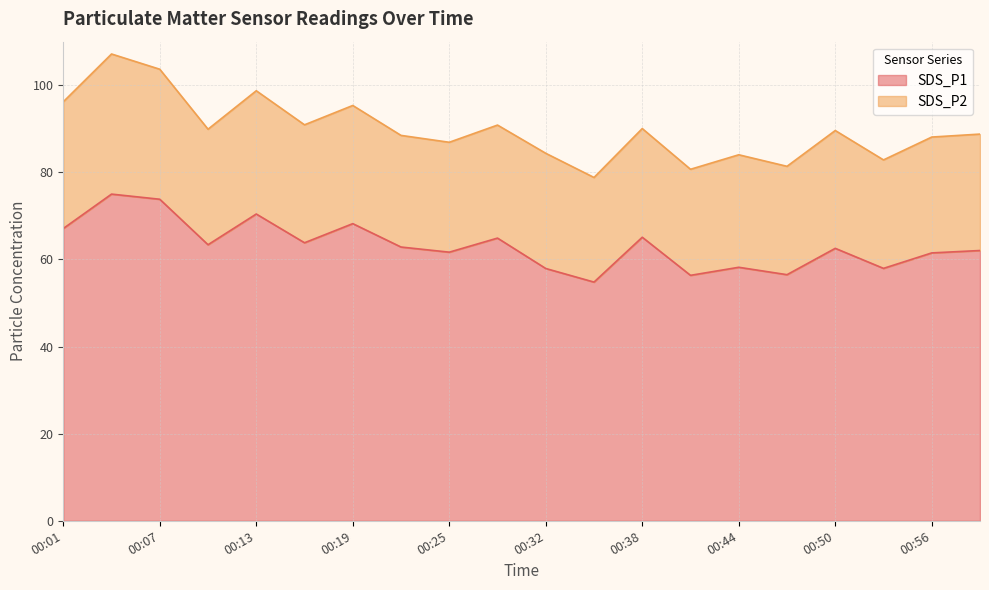

Is it true that the value at 00:01 is 67.1?

True